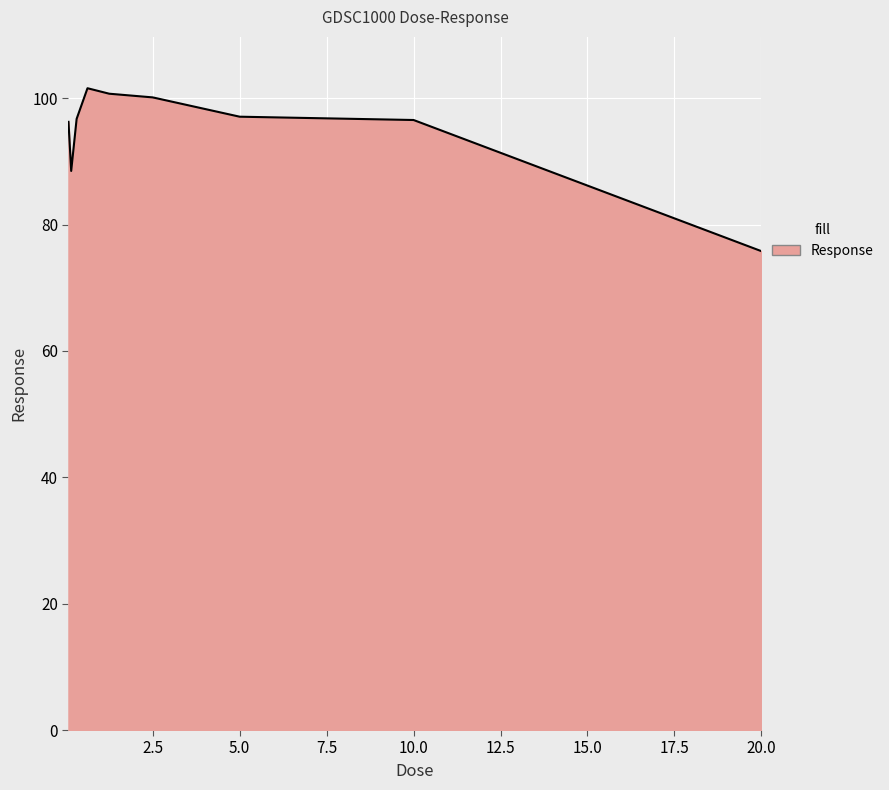

What is the minimum value shown in the chart?

75.8